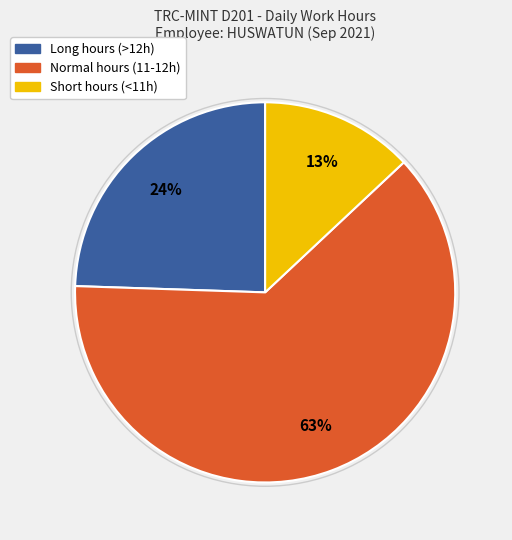

To the nearest percent, what is the average slice percentage?

33%